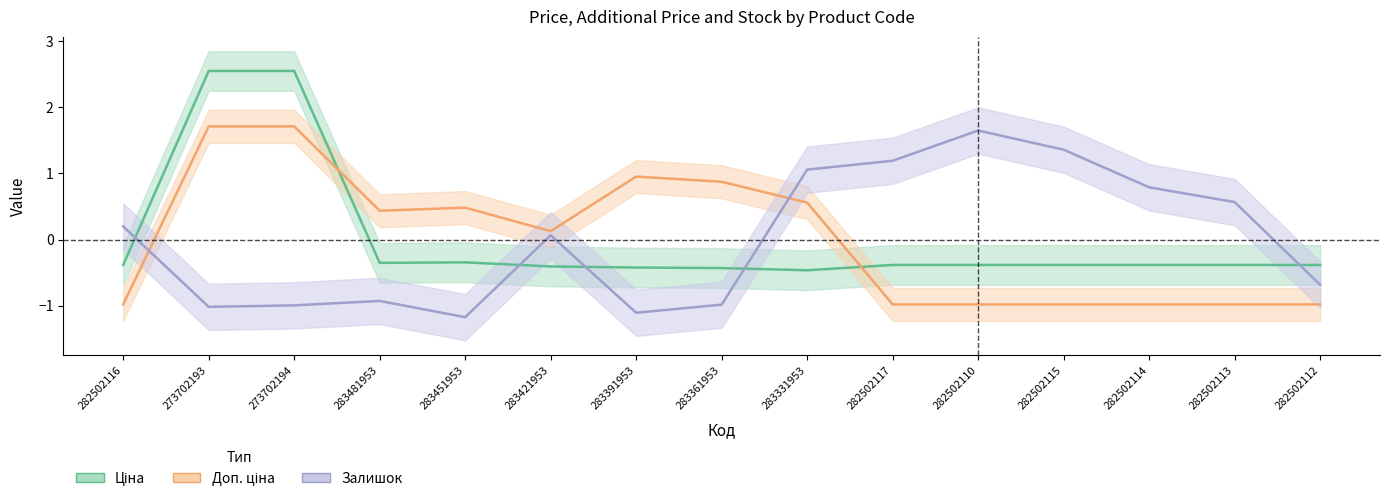

Which series ends up on top after the final intersection of Доп. ціна and Ціна?

Ціна